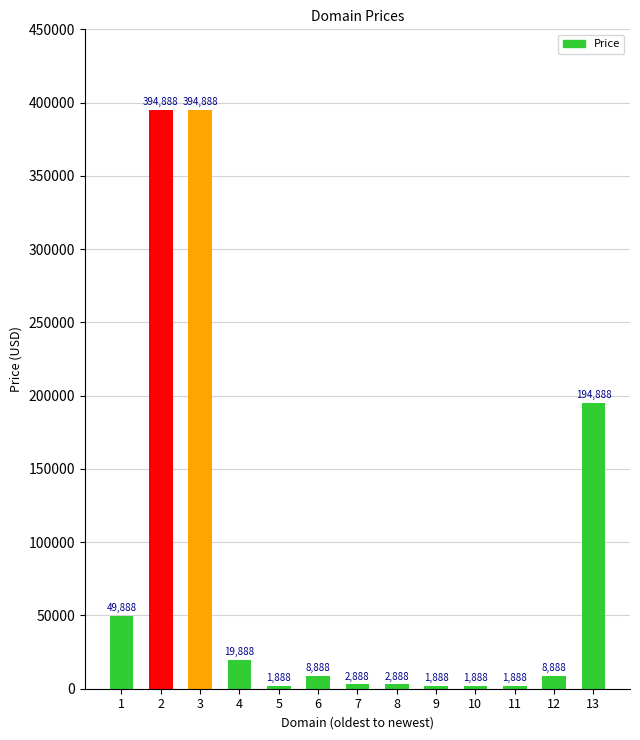

At which label is the value closest to 198388?

13